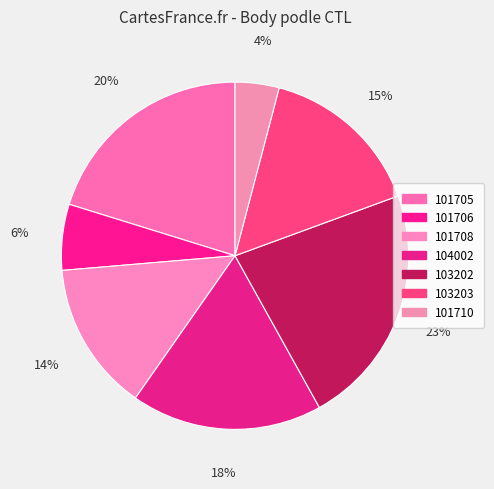

To the nearest percent, what is the average slice percentage?

14%